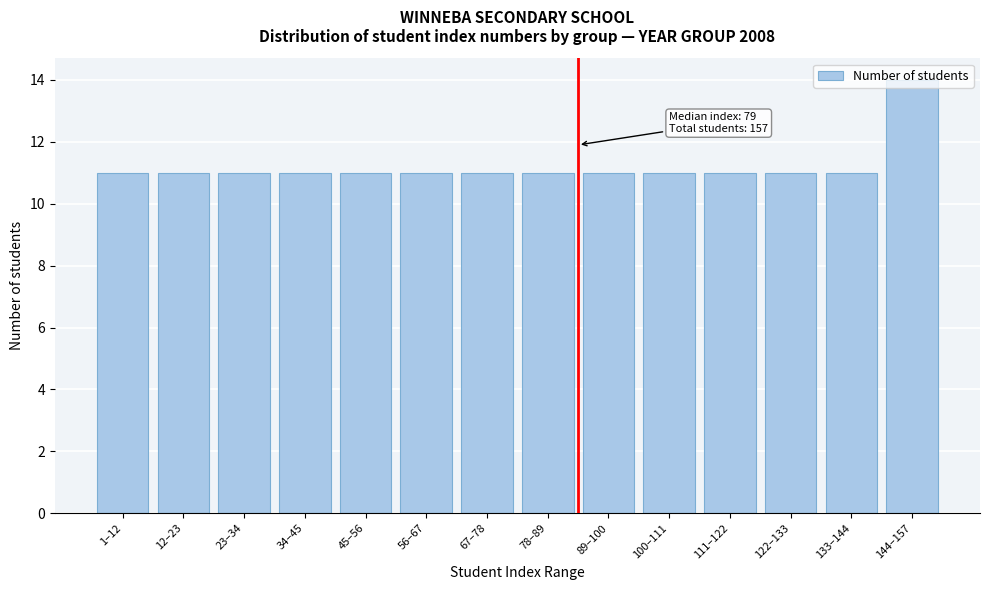

What is the difference between the maximum and minimum values?

3